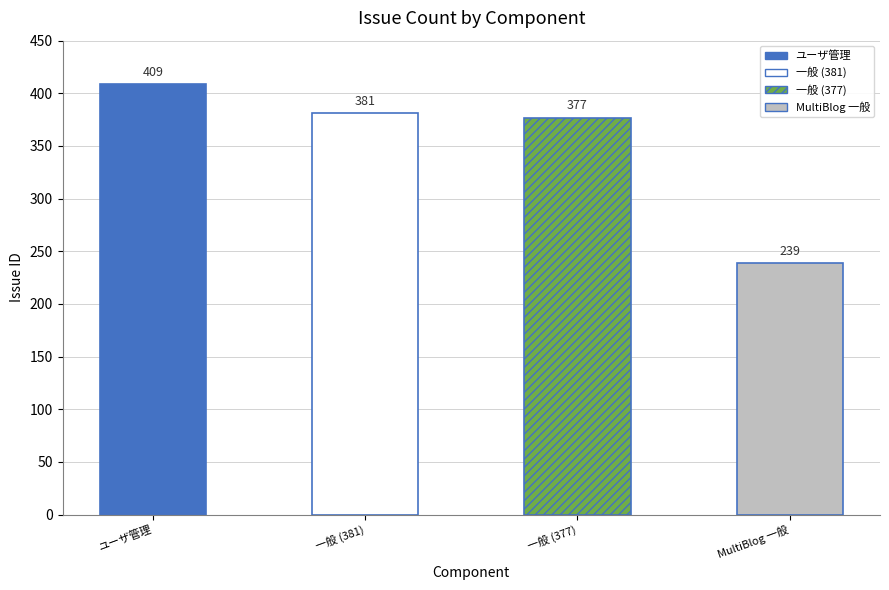

Read the value at 一般, to the nearest 10.

380